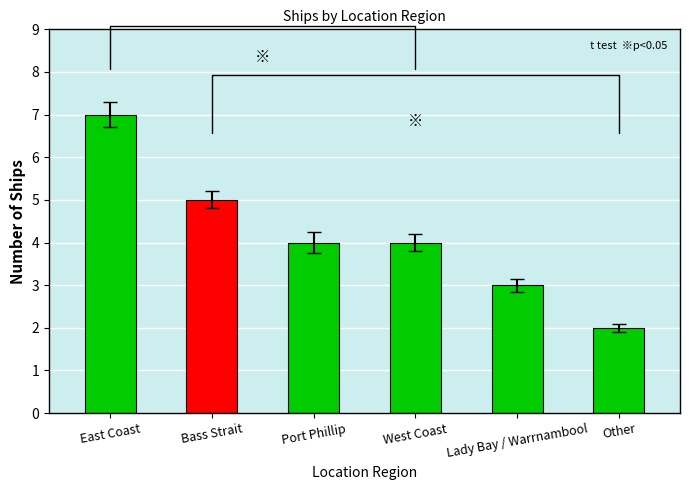

True or false: the data shows 5 at Bass Strait.

True